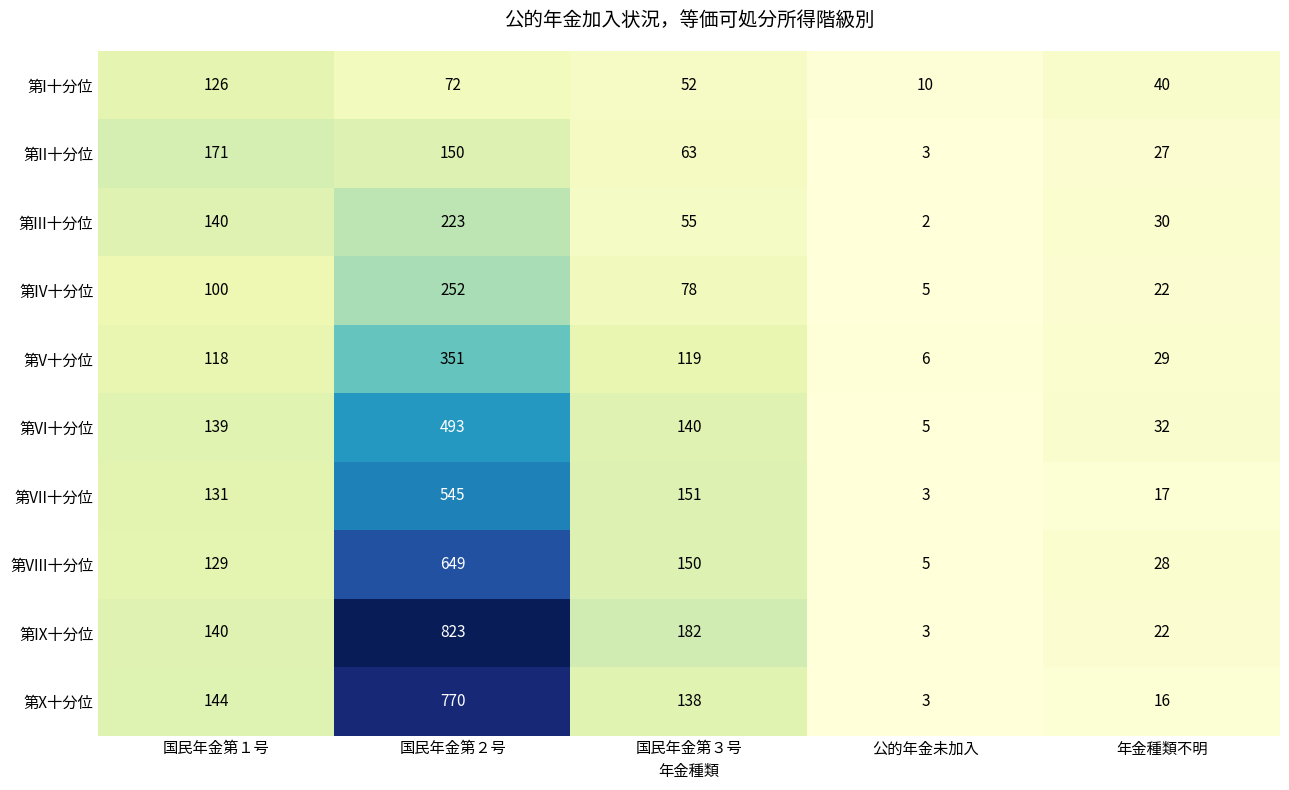

At which category is the sum across all series the highest?

国民年金第２号